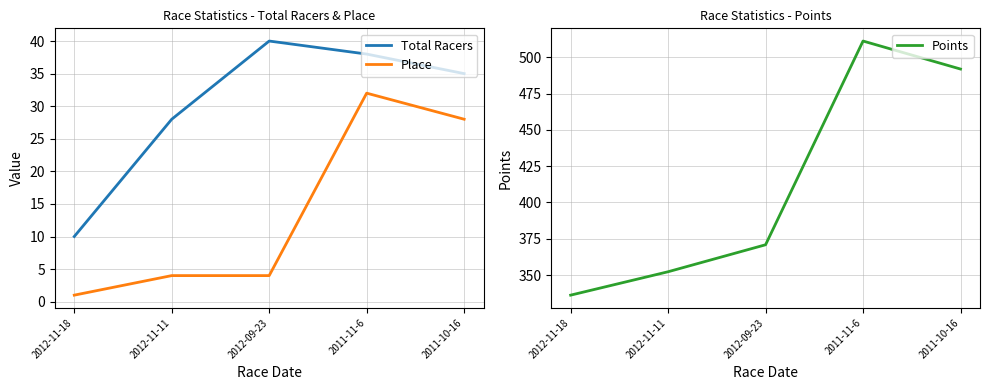

How many data points in Total Racers are less than 35?

2